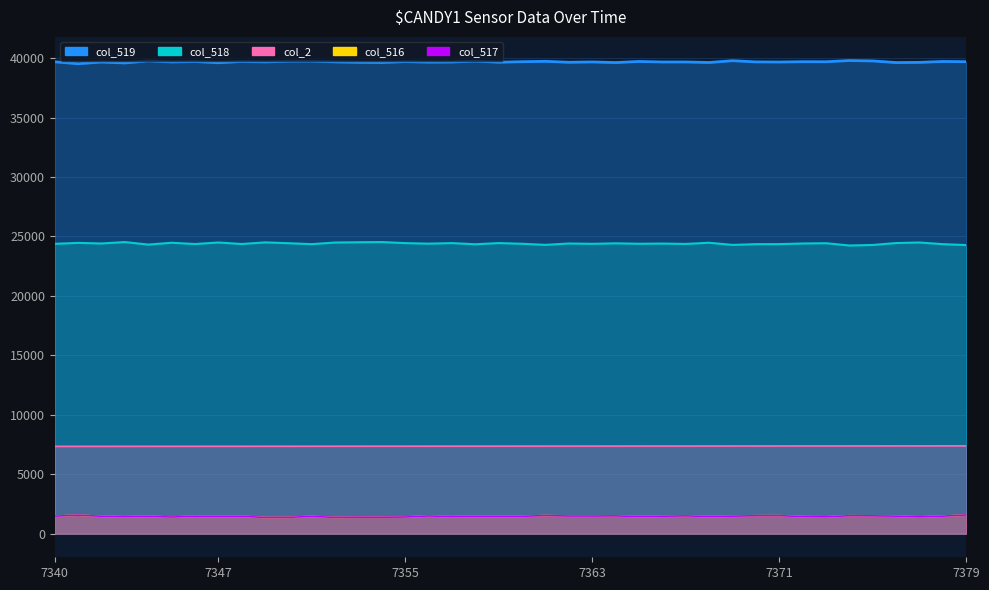

Is it true that col_516 equals 2431 at 7379?

False